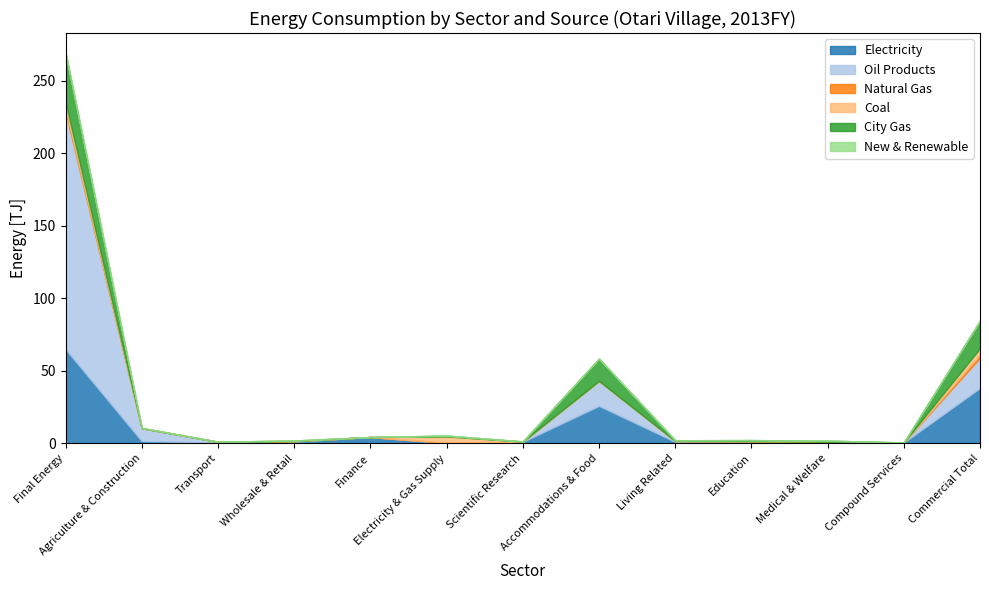

Reading left to right, extract all data points from this chart.

Electricity: Final Energy=65.0	Agriculture & Construction=1.6	Transport=0.6	Wholesale & Retail=1.2	Finance=4.4	Electricity & Gas Supply=0.2	Scientific Research=1.1	Accommodations & Food=25.9	Living Related=1.1	Education=1.2	Medical & Welfare=0.5	Compound Services=0.6	Commercial Total=38.2
Oil Products: Final Energy=163.8	Agriculture & Construction=8.9	Transport=0.5	Wholesale & Retail=0.4	Finance=0.0	Electricity & Gas Supply=0.4	Scientific Research=0.1	Accommodations & Food=17.2	Living Related=0.6	Education=0.4	Medical & Welfare=0.7	Compound Services=0.1	Commercial Total=20.9
Natural Gas: Final Energy=2.2	Agriculture & Construction=0.0	Transport=0.0	Wholesale & Retail=0.0	Finance=0.0	Electricity & Gas Supply=0.0	Scientific Research=0.0	Accommodations & Food=0.0	Living Related=0.0	Education=0.0	Medical & Welfare=0.0	Compound Services=0.0	Commercial Total=2.2
Coal: Final Energy=4.3	Agriculture & Construction=0.0	Transport=0.0	Wholesale & Retail=0.0	Finance=0.0	Electricity & Gas Supply=4.2	Scientific Research=0.1	Accommodations & Food=0.0	Living Related=0.0	Education=0.0	Medical & Welfare=0.0	Compound Services=0.0	Commercial Total=4.3
City Gas: Final Energy=34.2	Agriculture & Construction=0.2	Transport=0.1	Wholesale & Retail=0.4	Finance=0.0	Electricity & Gas Supply=0.6	Scientific Research=0.1	Accommodations & Food=15.4	Living Related=0.5	Education=0.7	Medical & Welfare=0.7	Compound Services=0.0	Commercial Total=19.1
New & Renewable: Final Energy=0.0	Agriculture & Construction=0.0	Transport=0.0	Wholesale & Retail=0.0	Finance=0.0	Electricity & Gas Supply=0.0	Scientific Research=0.0	Accommodations & Food=0.0	Living Related=0.0	Education=0.0	Medical & Welfare=0.0	Compound Services=0.0	Commercial Total=0.0